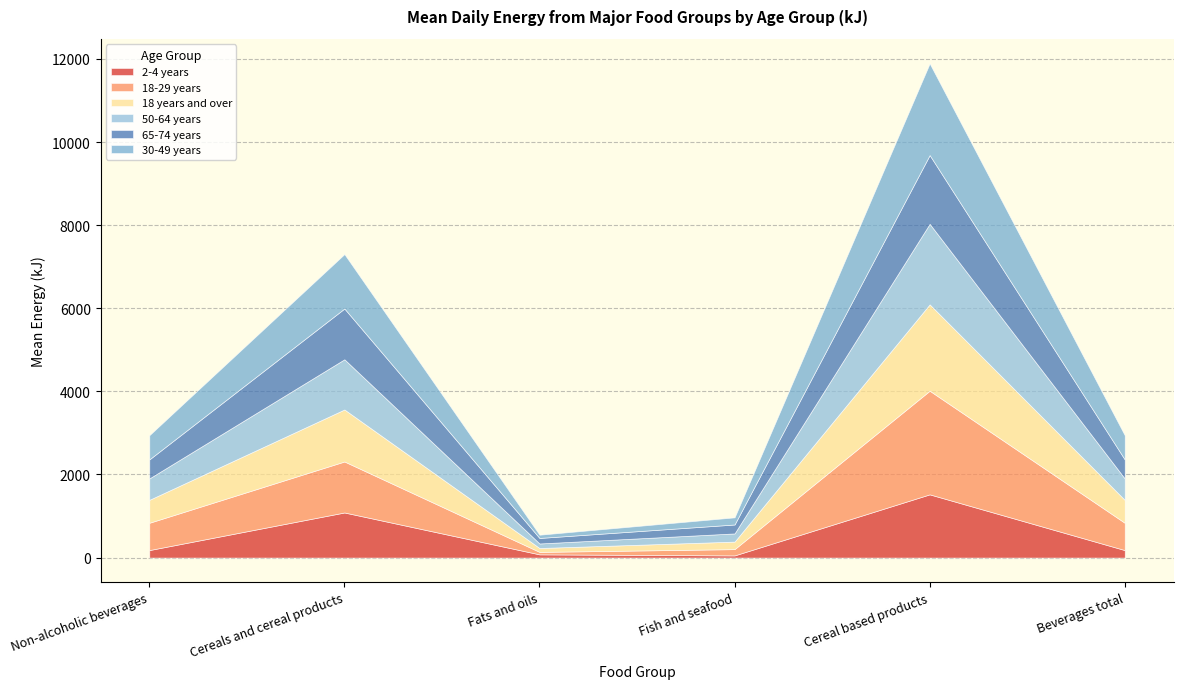

Is it true that 65-74 years equals 1655 at Cereal based products?

True